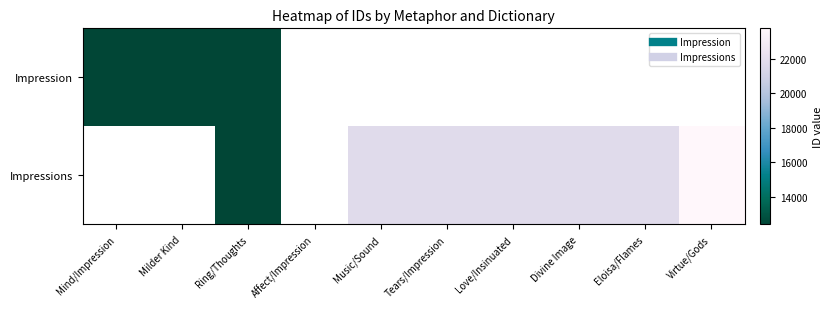

Which category has the lowest value across all series?

Mind/Impression